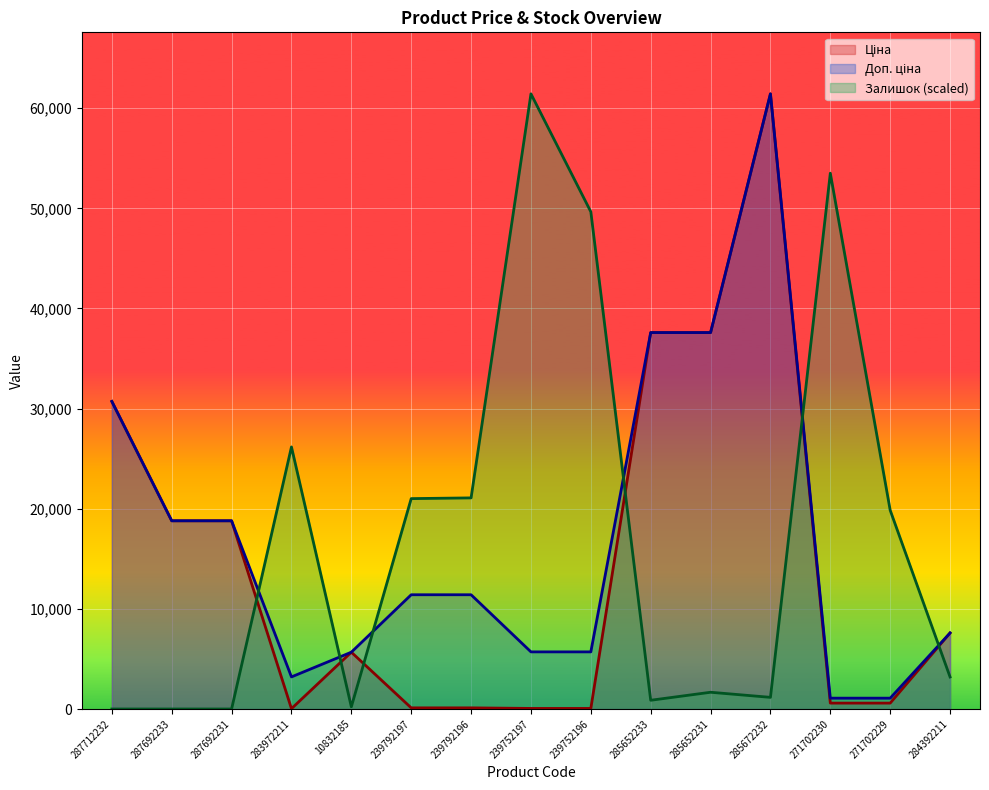

What is the difference between the Залишок values at 239792196 and 287692233?

21083.9